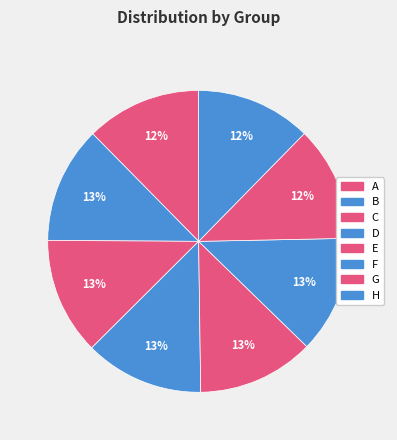

Do H and A together represent more than half of the pie?

No